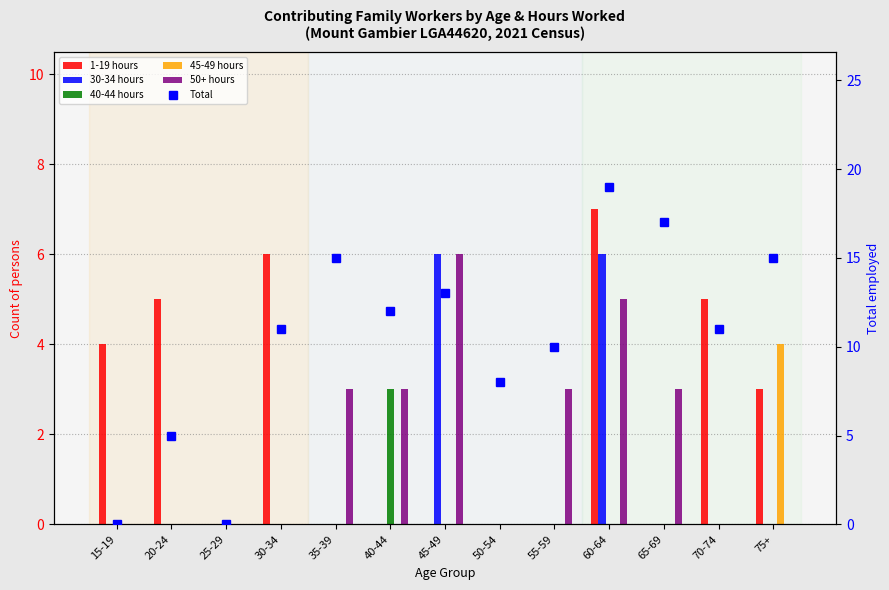

What is the difference between the maximum and second lowest values in the 45-49 hours series?

4